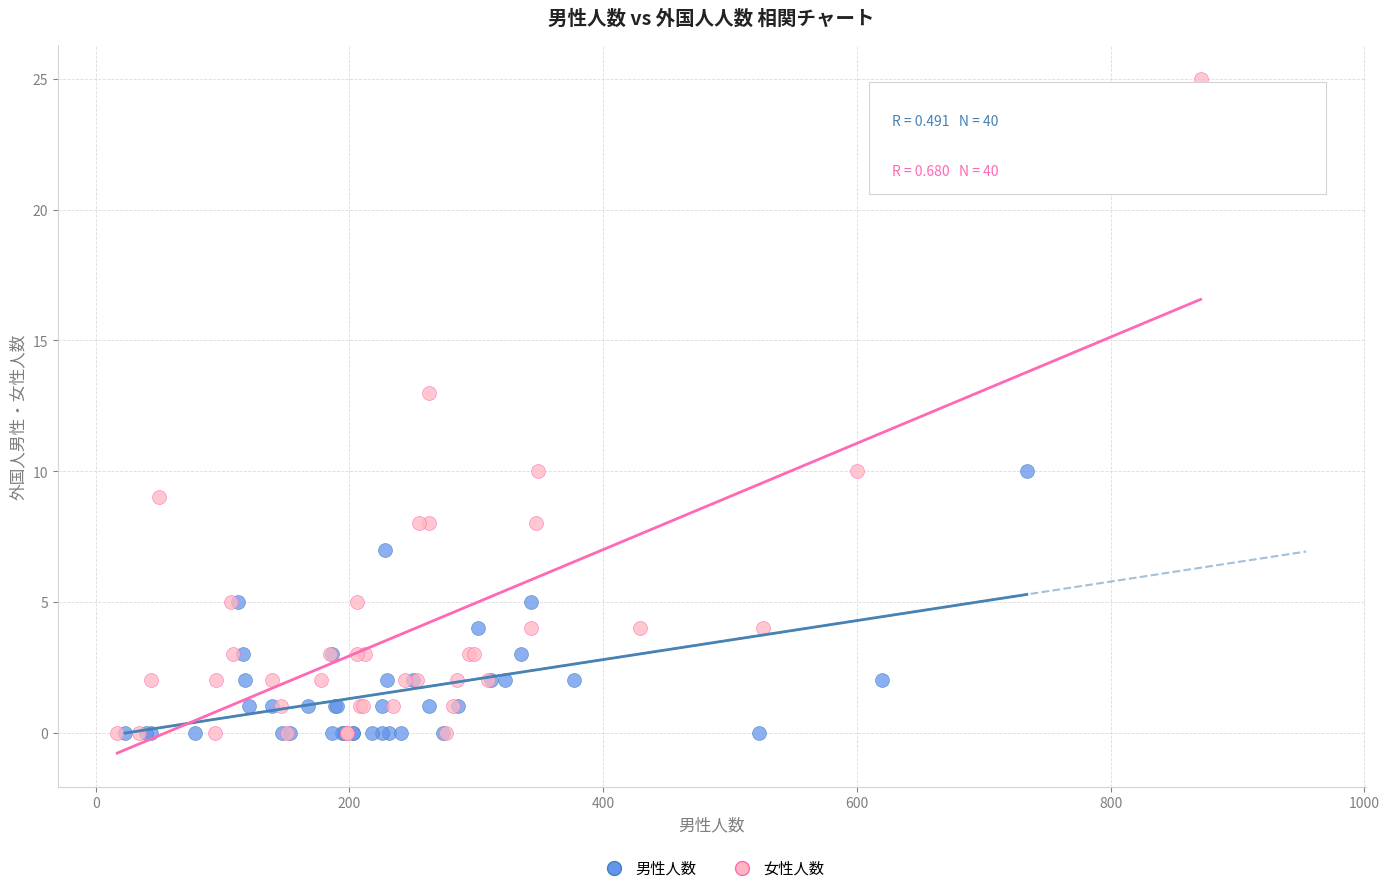

Which series contains the highest Y value?

女性人数